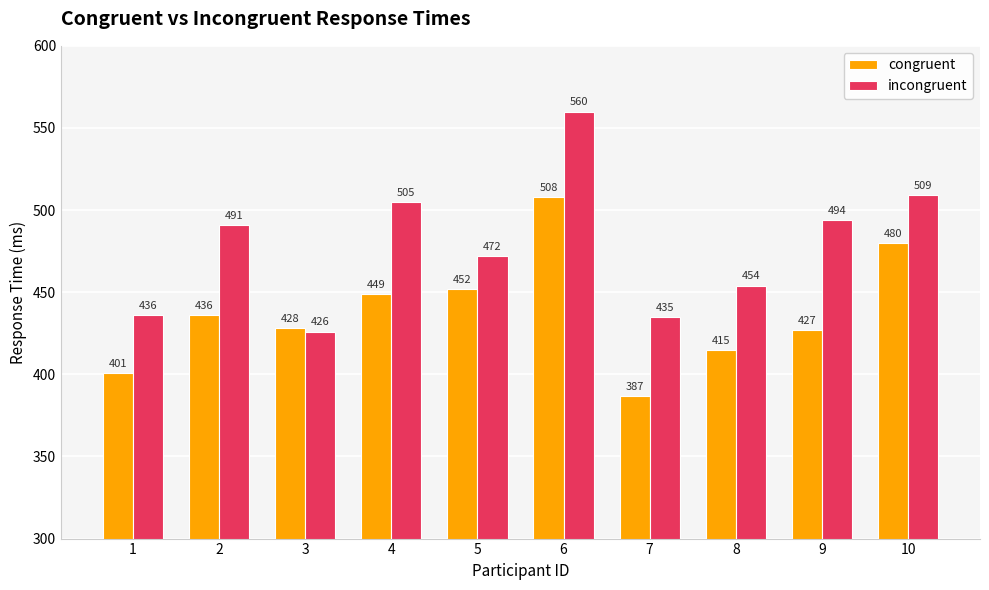

How many categories are shown in the chart?

10